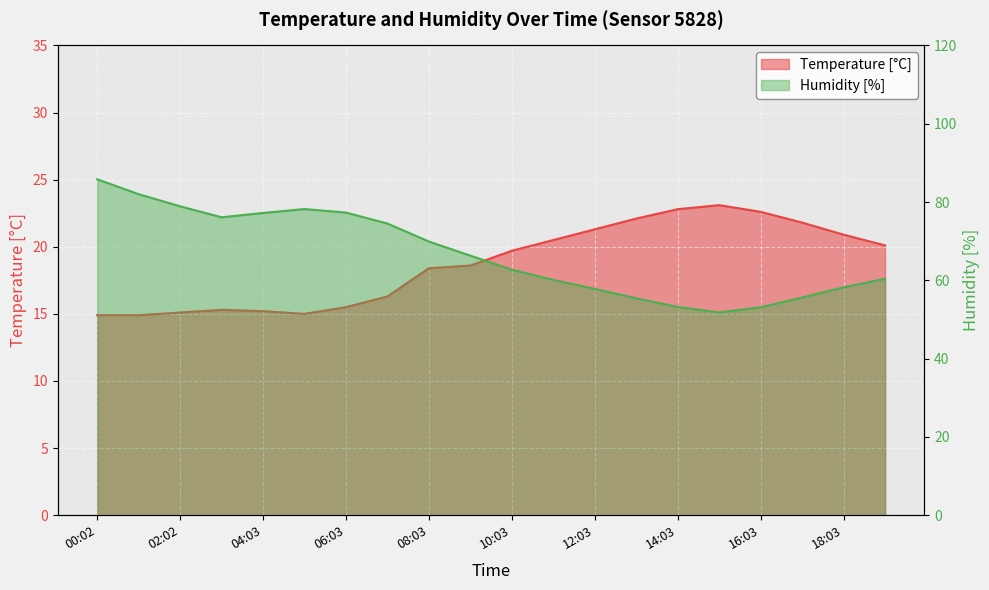

What is the total value across all series at 00:02?

100.7